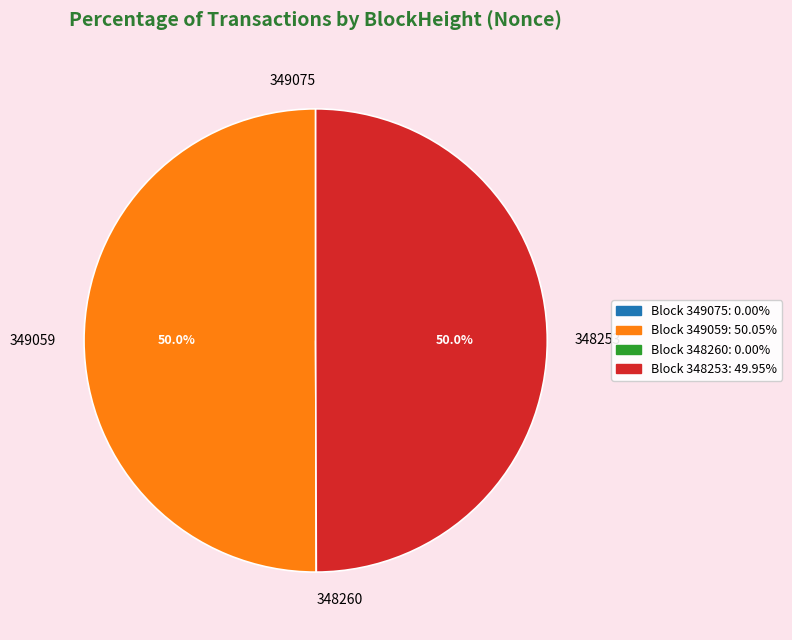

What percentage do 349059 and 348253 together represent?

100.0%